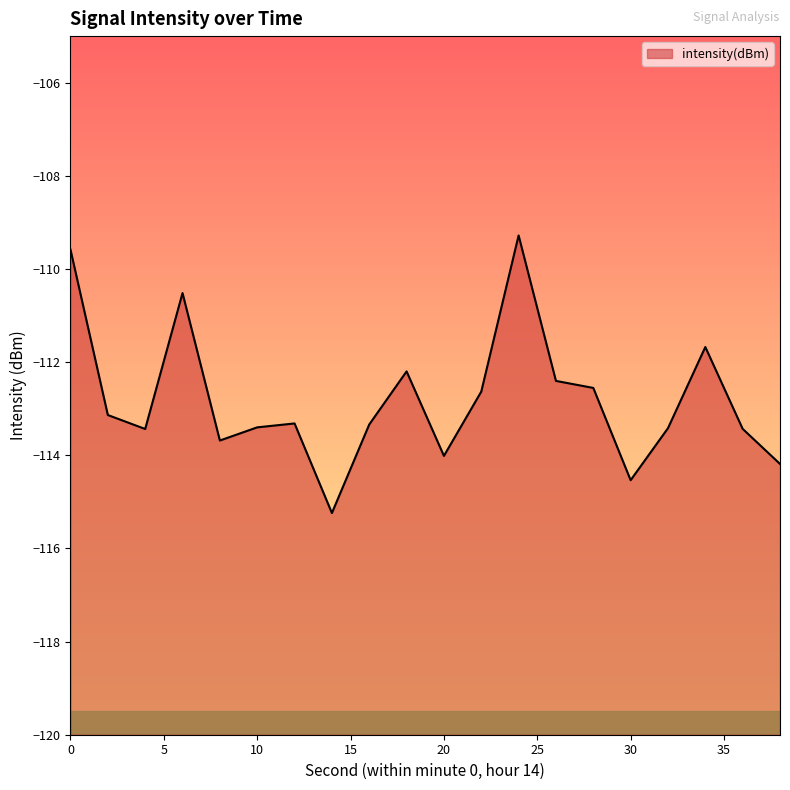

True or false: there are more than 0 points higher than both neighbors.

True